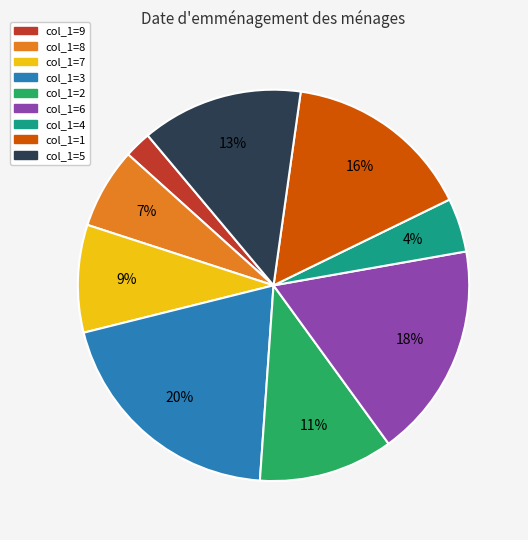

Is there a majority slice in this chart?

No